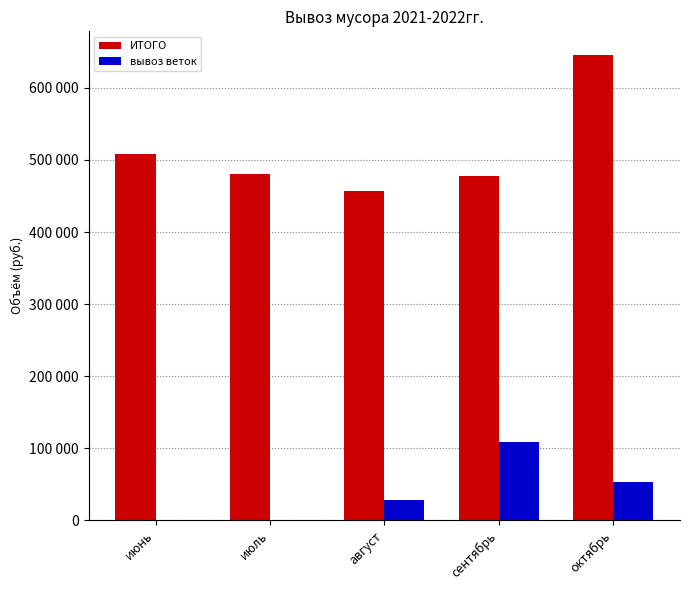

Where is вывоз веток nearest to the value 54200?

октябрь